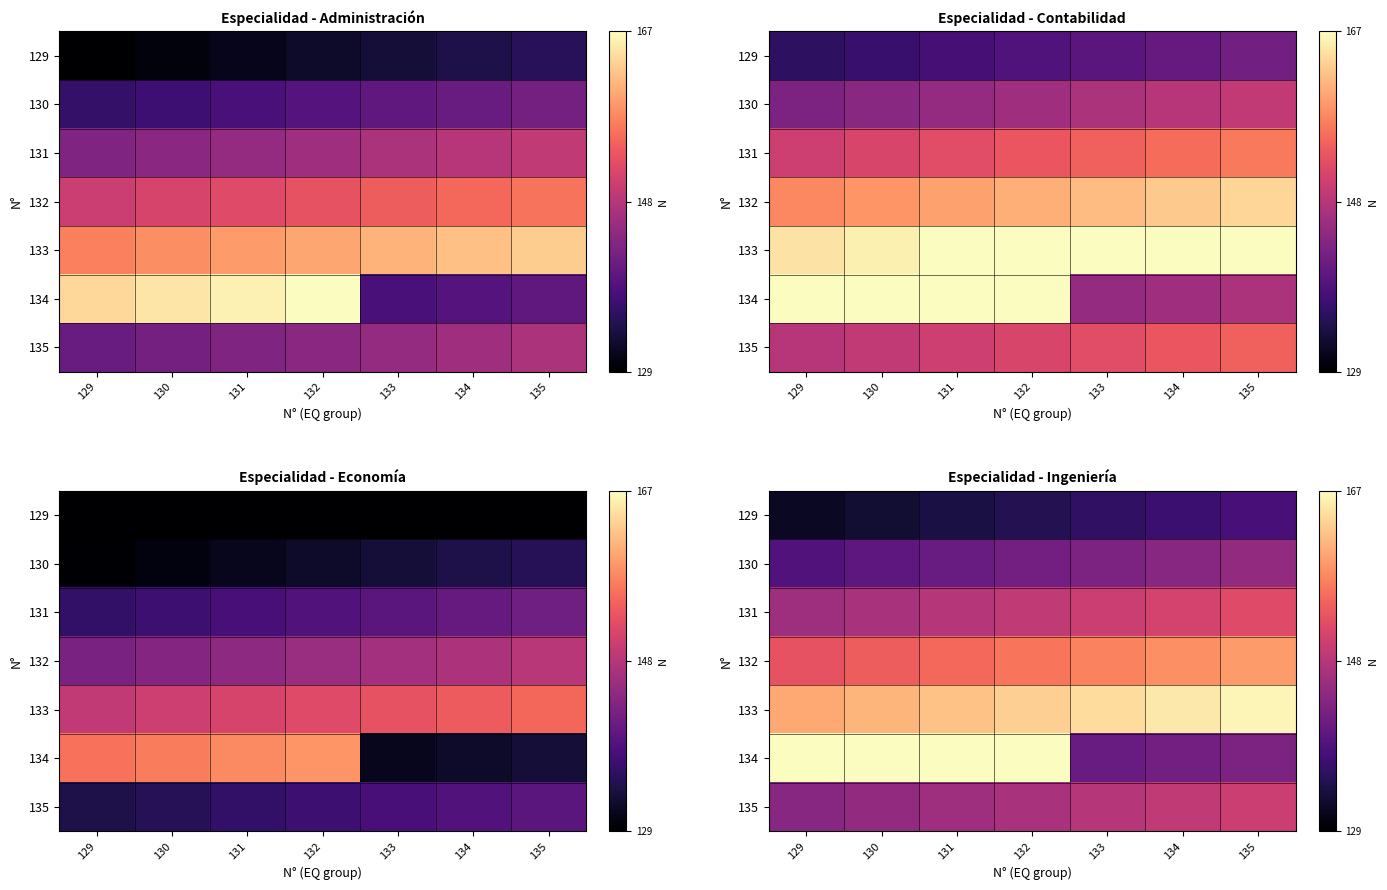

What is the approximate value of 134 at 134?

141.8